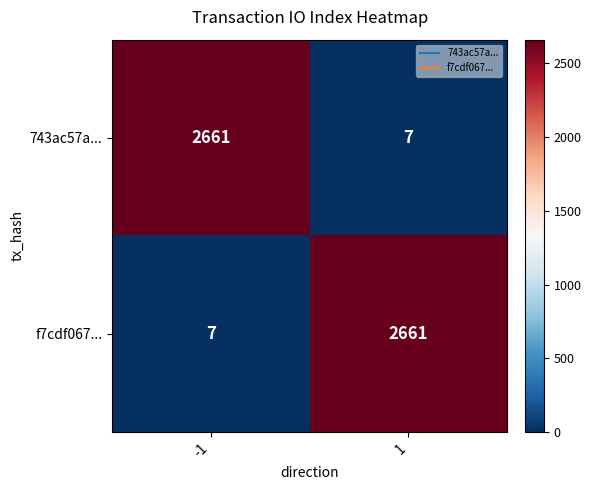

The value of 743ac57a... at 1 is 11. True or false?

False